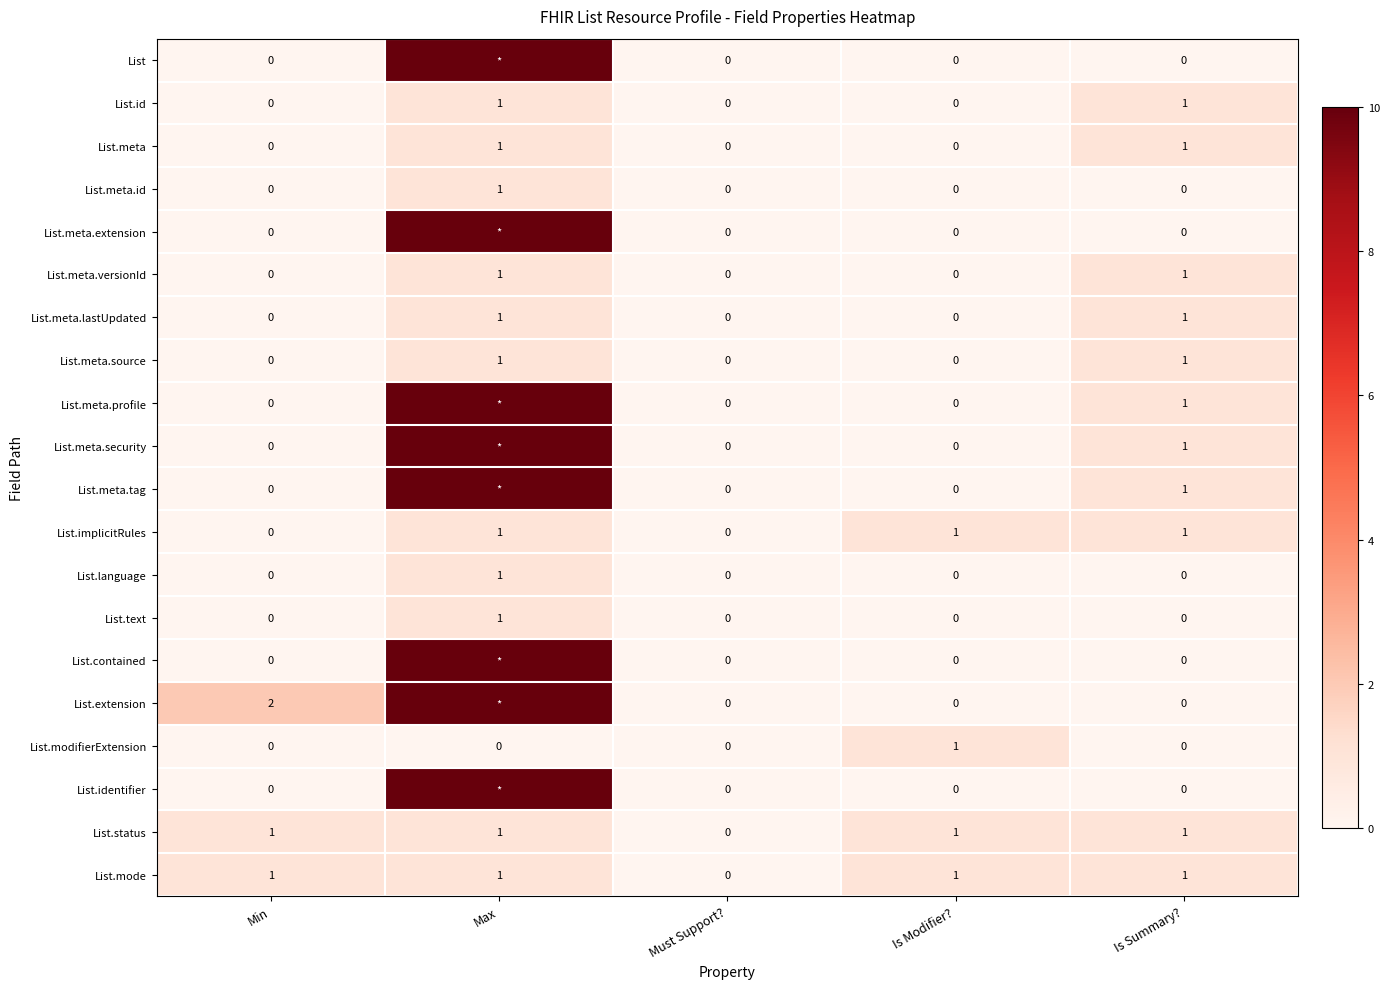

Is it true that List.meta.lastUpdated equals 1 at Is Summary??

True